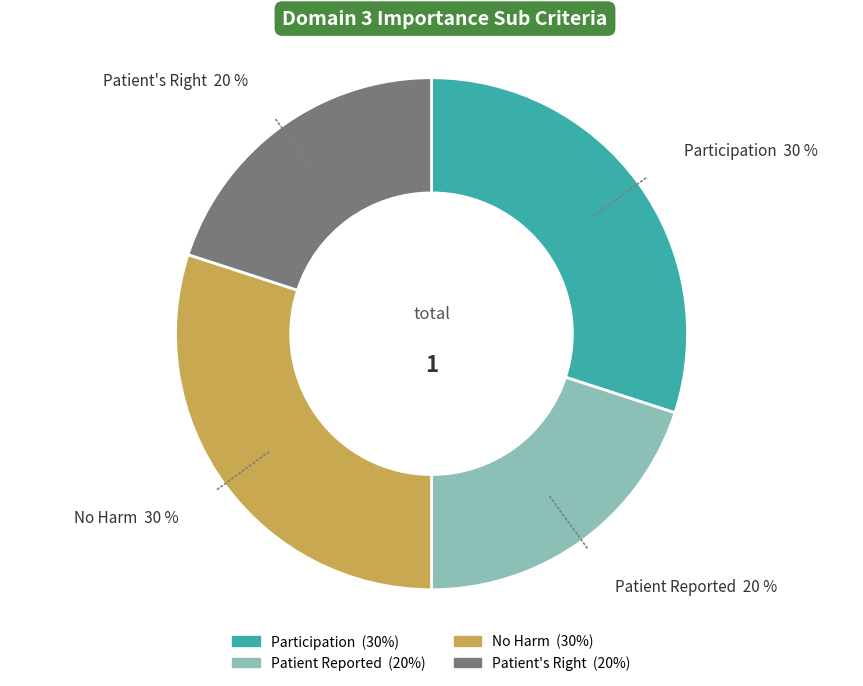

How many slices are in this pie chart?

4